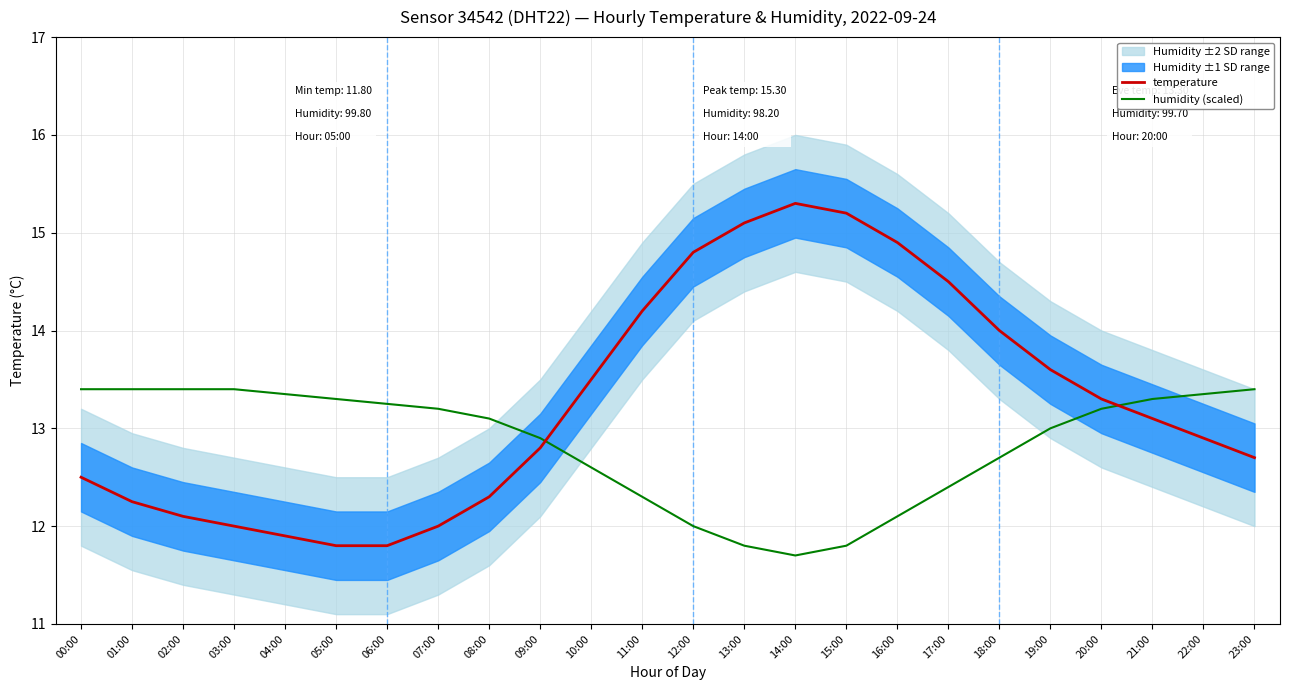

At how many categories does at least one series exceed 14?

7